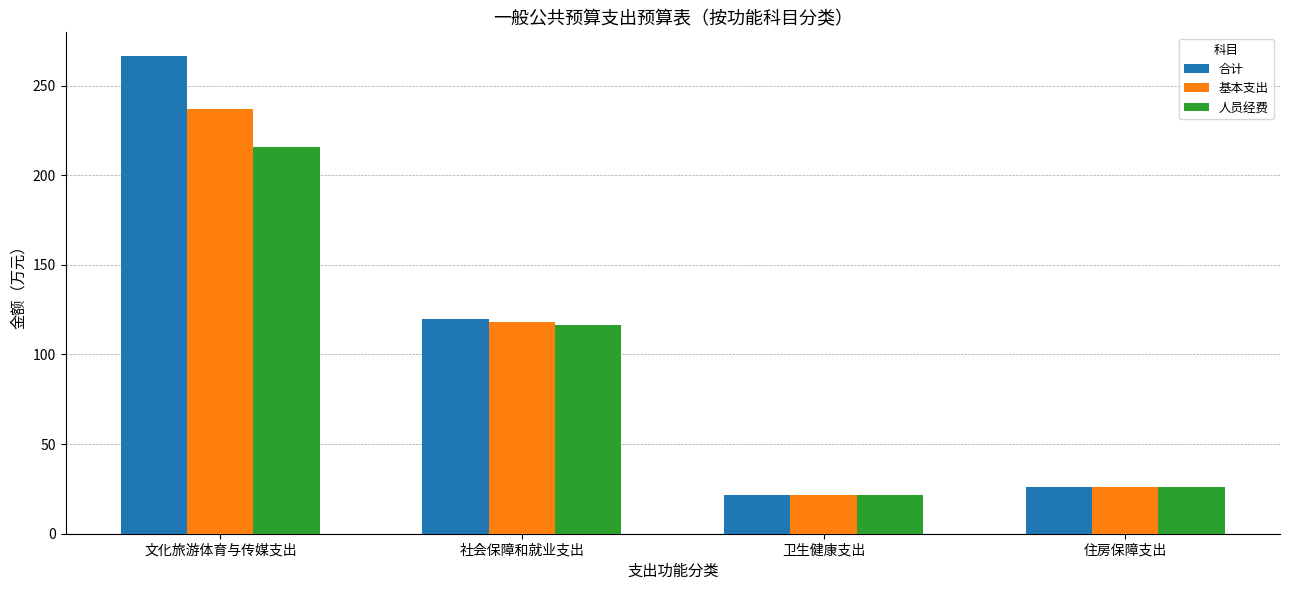

Which series changed the most between 文化旅游体育与传媒支出 and 住房保障支出?

合计